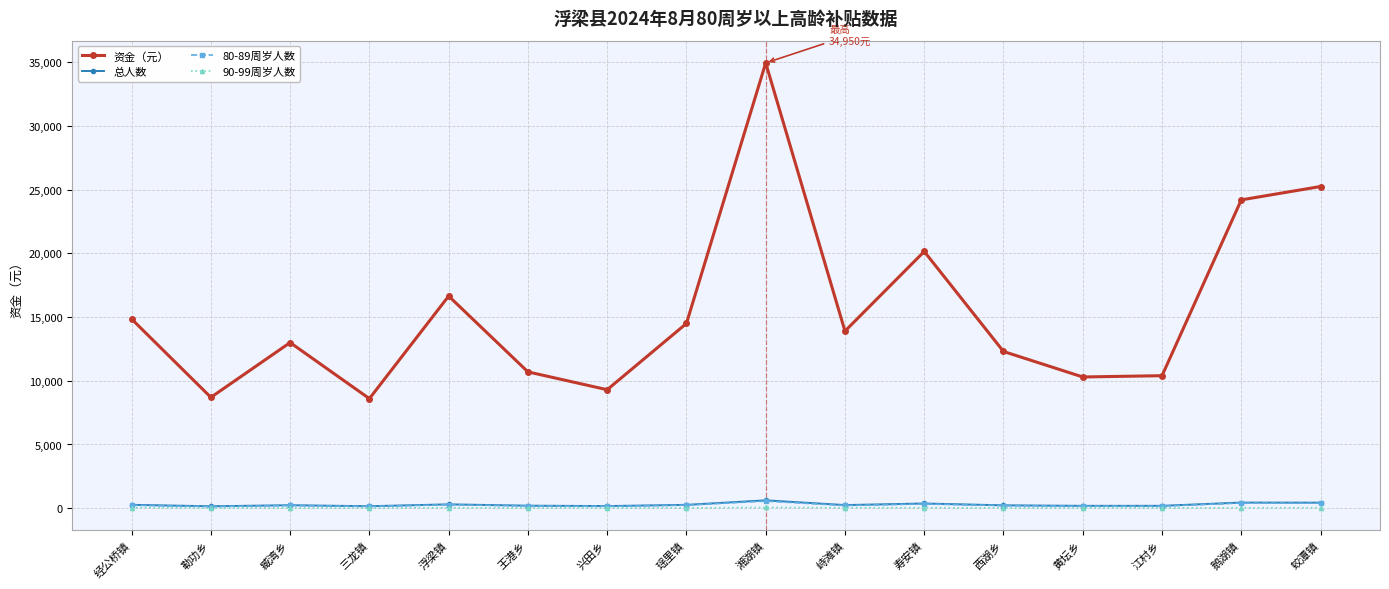

True or false: 总人数 has more than 2 interior local peaks.

True